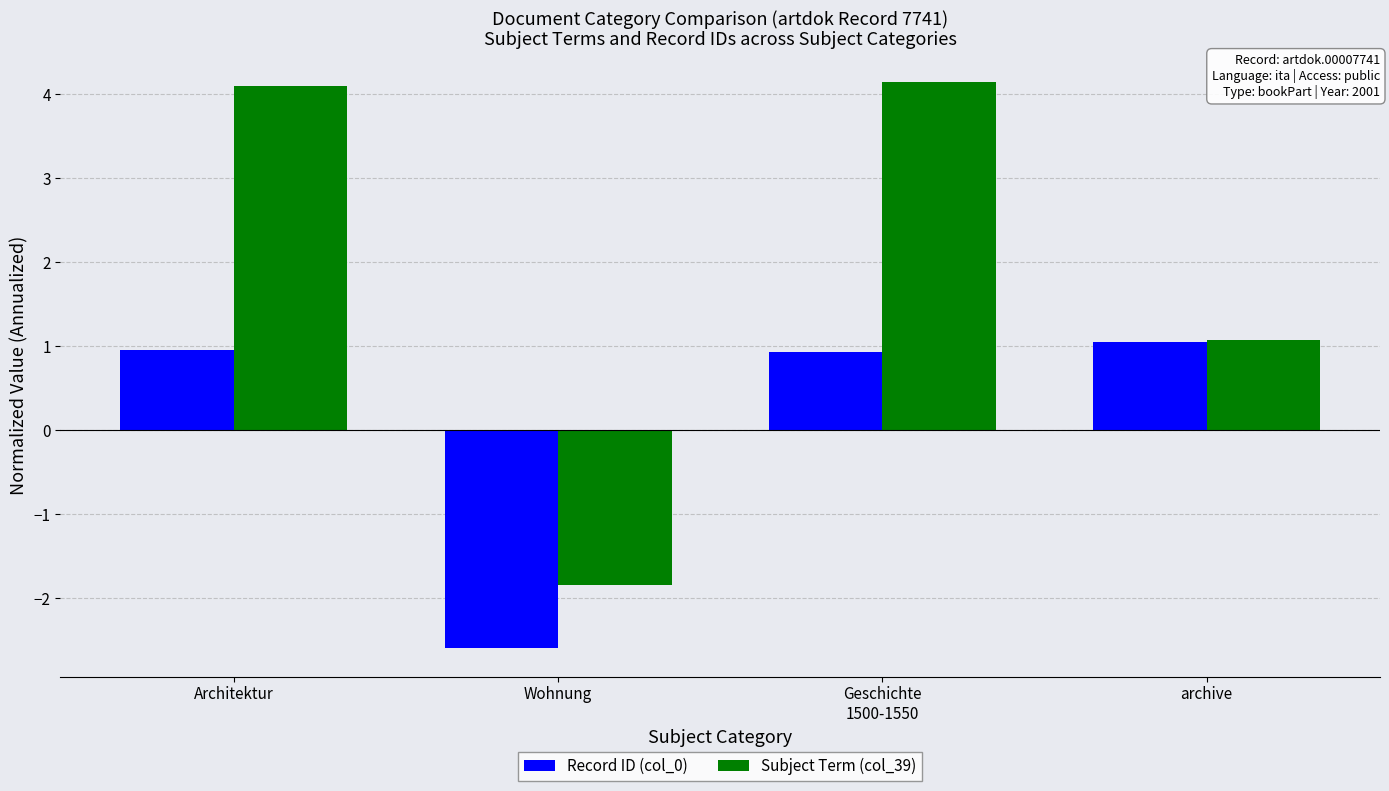

At how many categories does at least one series exceed 2?

2